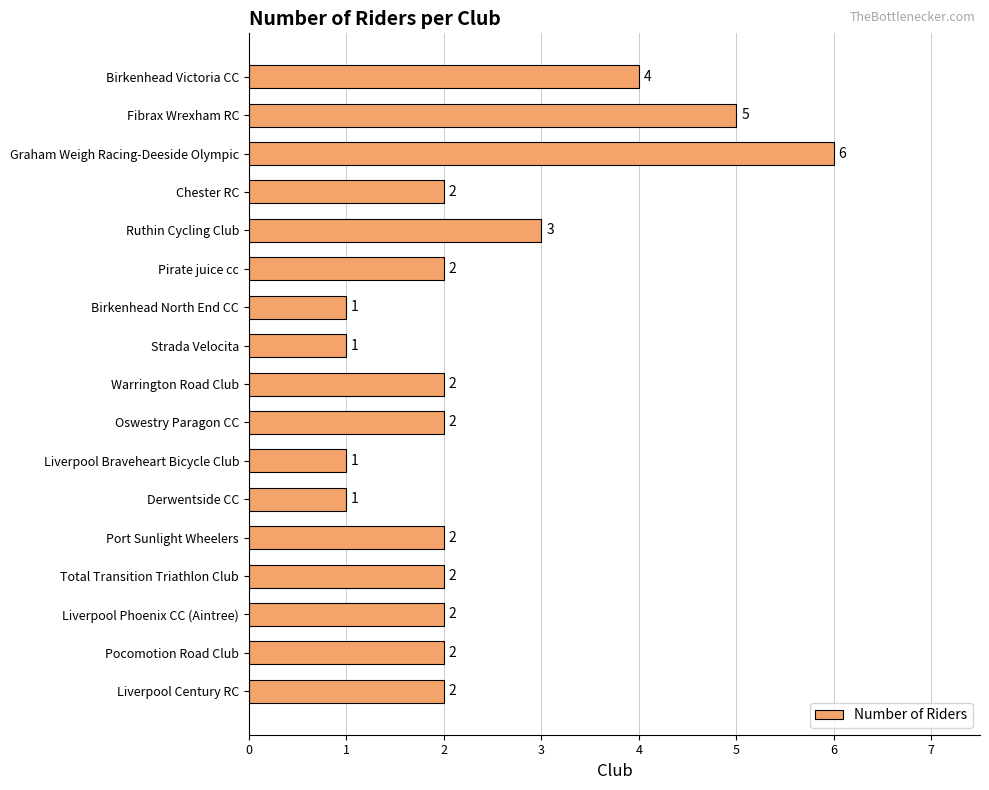

What is the difference between the maximum and minimum values?

5